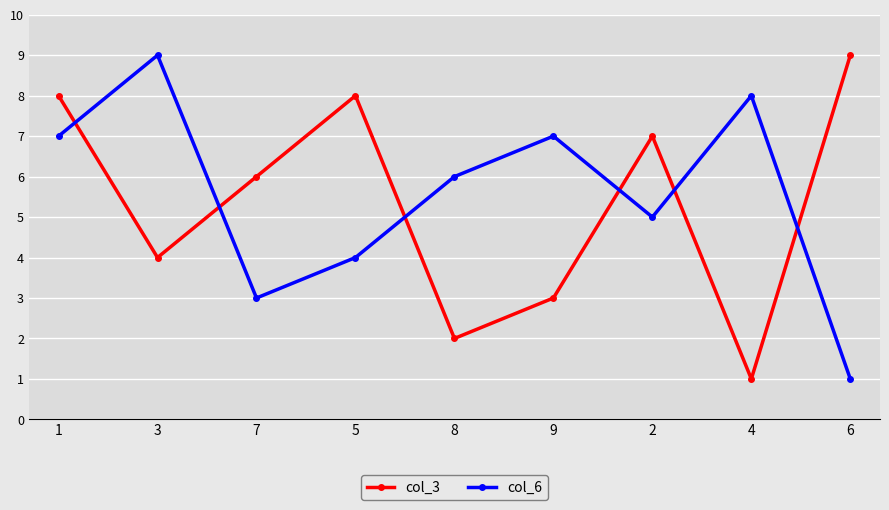

Between 7 and 6, which series saw the biggest shift?

col_3